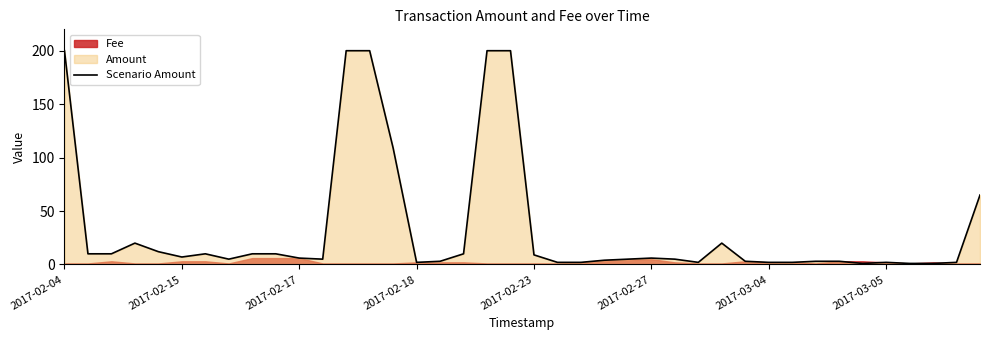

Does the chart display data point markers on the line(s)?

No